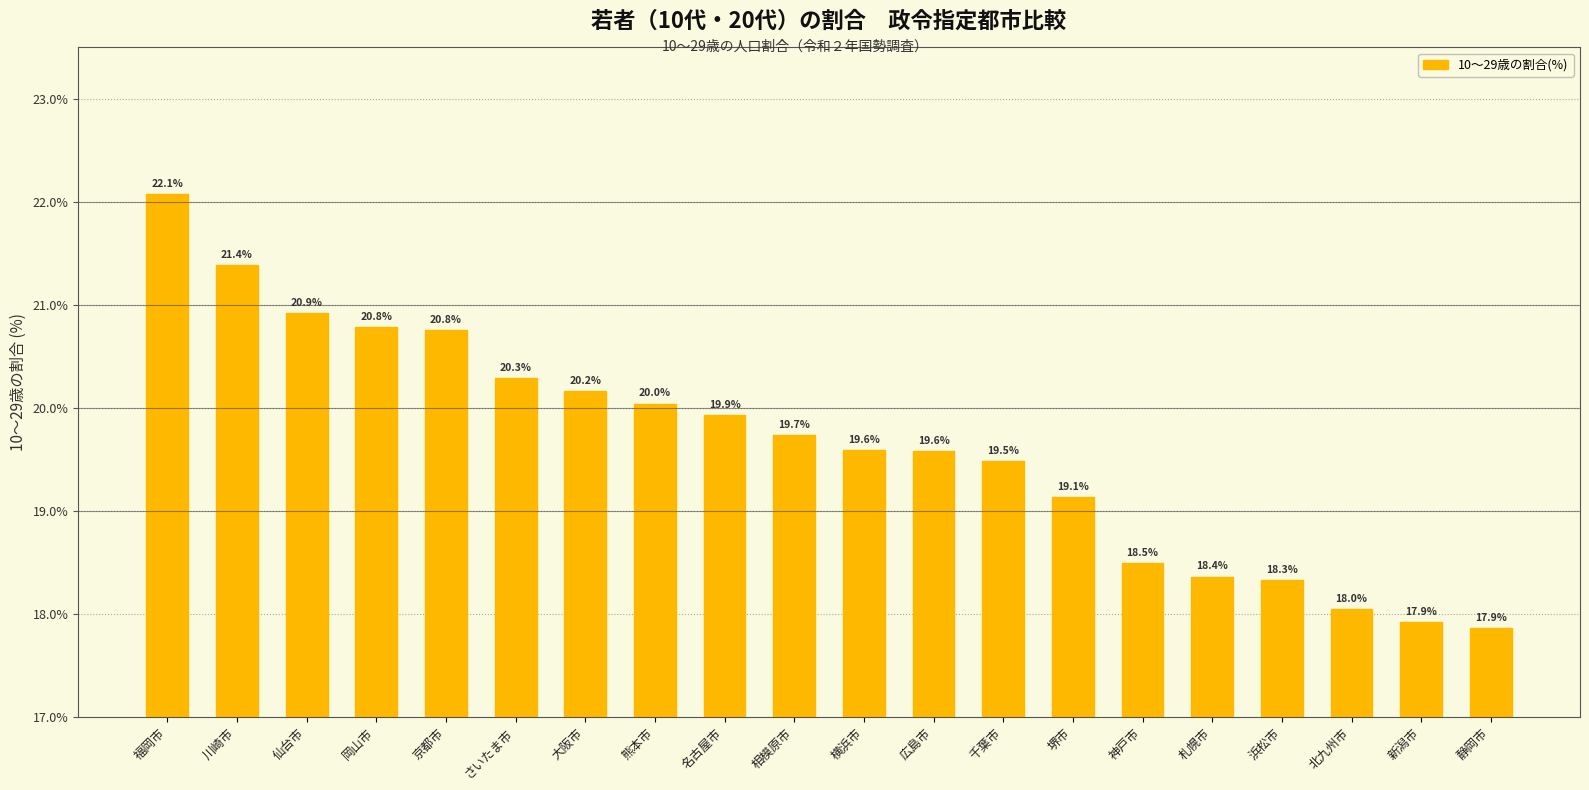

True or false: the data shows 17.9 at 静岡市.

True